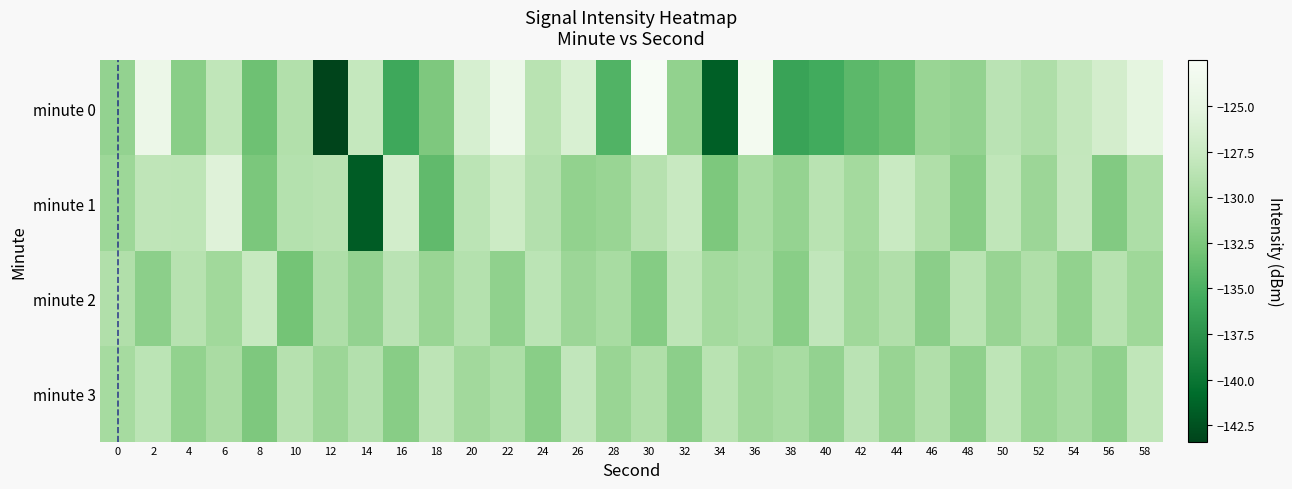

Reading left to right, list all the values displayed in this chart.

minute 0: 0=-131.1	2=-124.1	4=-131.7	6=-128.1	8=-133.2	10=-129.1	12=-143.4	14=-127.8	16=-135.8	18=-132.4	20=-126.4	22=-123.9	24=-128.7	26=-126.2	28=-134.7	30=-122.5	32=-131.2	34=-141.6	36=-123.1	38=-136.2	40=-135.5	42=-134.2	44=-133.3	46=-130.8	48=-131.1	50=-128.6	52=-129.4	54=-128.0	56=-126.7	58=-125.1
minute 1: 0=-130.5	2=-128.2	4=-128.3	6=-125.7	8=-132.5	10=-129.0	12=-128.7	14=-141.8	16=-126.8	18=-133.9	20=-128.5	22=-127.3	24=-129.1	26=-131.2	28=-130.8	30=-128.9	32=-127.6	34=-132.4	36=-129.8	38=-131.0	40=-128.7	42=-130.1	44=-127.5	46=-129.3	48=-131.8	50=-128.2	52=-130.6	54=-127.9	56=-132.1	58=-129.5
minute 2: 0=-129.2	2=-131.5	4=-128.8	6=-130.3	8=-127.7	10=-132.9	12=-129.4	14=-131.1	16=-128.6	18=-130.8	20=-129.0	22=-131.3	24=-128.5	26=-130.6	28=-129.8	30=-131.9	32=-128.3	34=-130.1	36=-129.6	38=-131.7	40=-128.1	42=-130.4	44=-129.2	46=-131.6	48=-128.7	50=-130.9	52=-129.3	54=-131.2	56=-128.8	58=-130.5
minute 3: 0=-130.0	2=-128.5	4=-131.2	6=-129.7	8=-132.3	10=-128.9	12=-130.6	14=-129.1	16=-131.8	18=-128.4	20=-130.2	22=-129.5	24=-131.7	26=-128.1	28=-130.8	30=-129.3	32=-131.5	34=-128.7	36=-130.4	38=-129.8	40=-131.1	42=-128.6	44=-130.9	46=-129.2	48=-131.4	50=-128.3	52=-130.7	54=-129.9	56=-131.3	58=-128.2